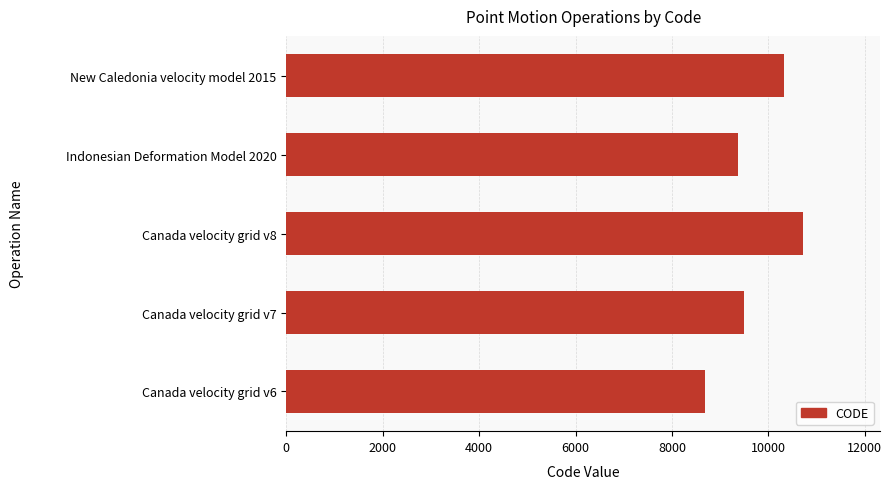

Does the chart contain stacked bars?

No